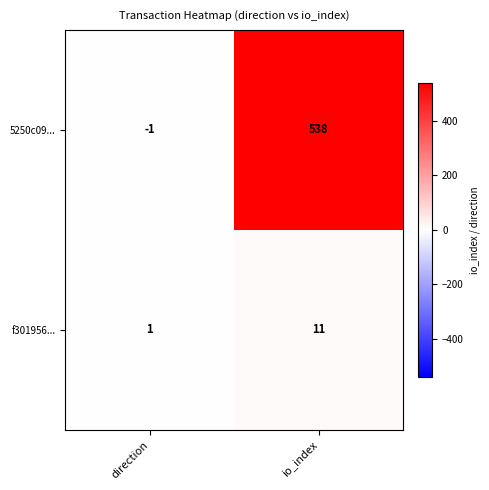

Rank the series by their average value, from highest to lowest.

5250c09..., f301956...